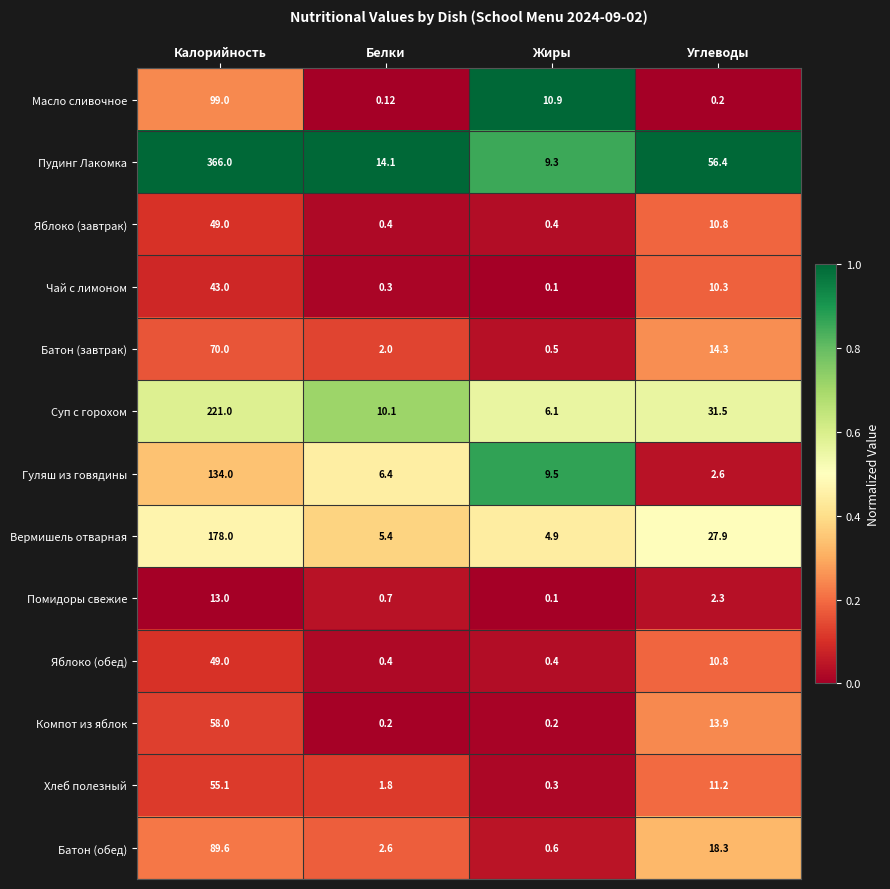

List the labels in order of Чай с лимоном value, smallest first.

Жиры, Белки, Углеводы, Калорийность